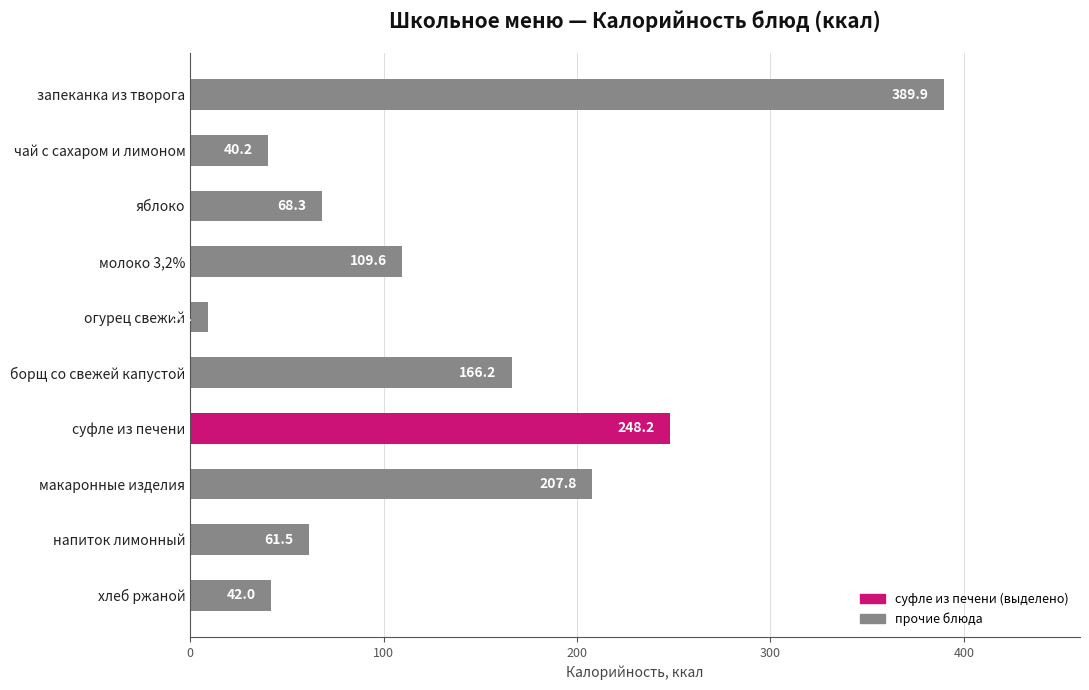

At which label is the value closest to 199?

макаронные изделия